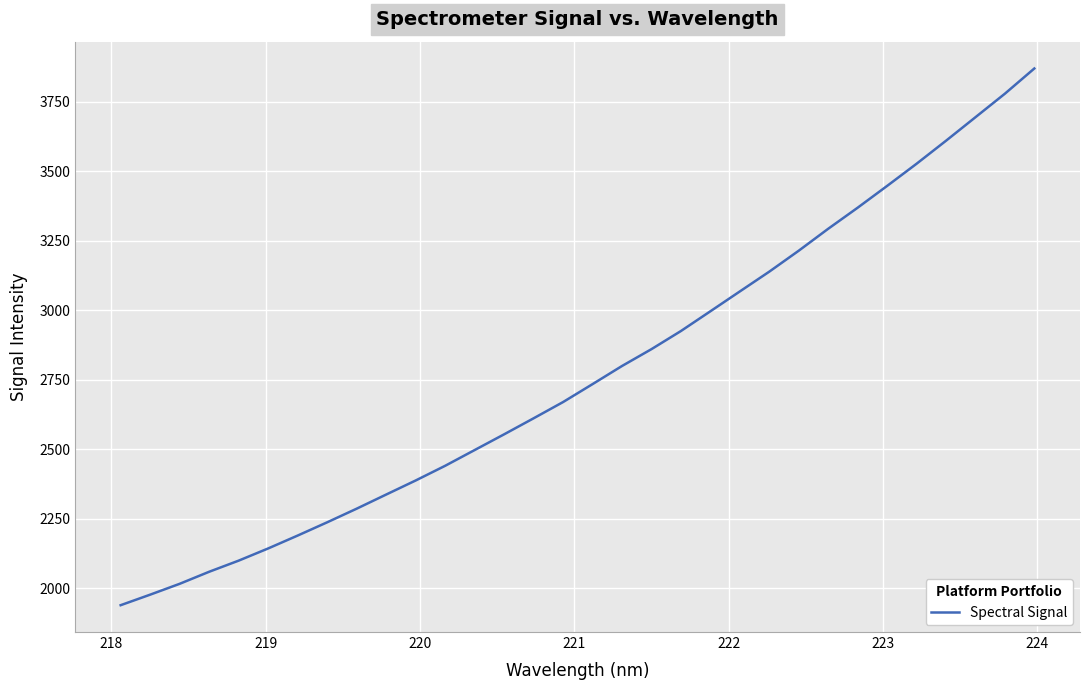

What is the greatest value displayed?

3869.5